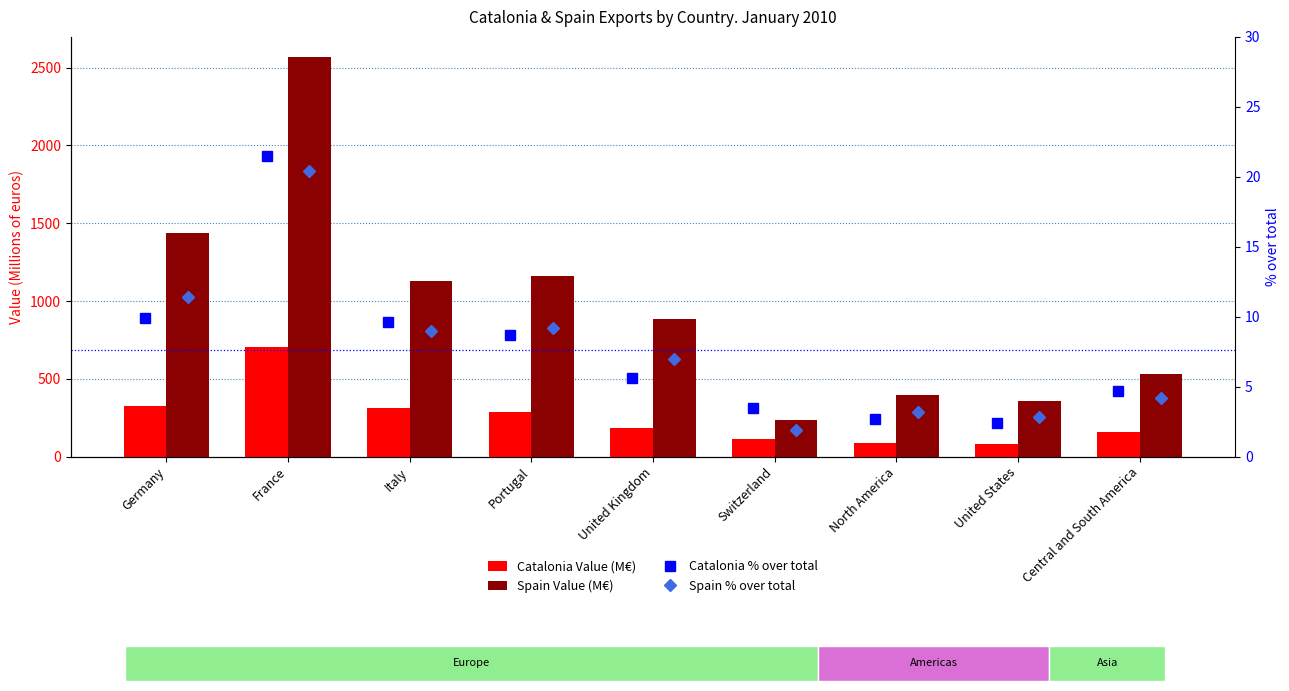

At Portugal, list the series in order from largest to smallest.

Spain Value (M€), Catalonia Value (M€), Spain % over total, Catalonia % over total